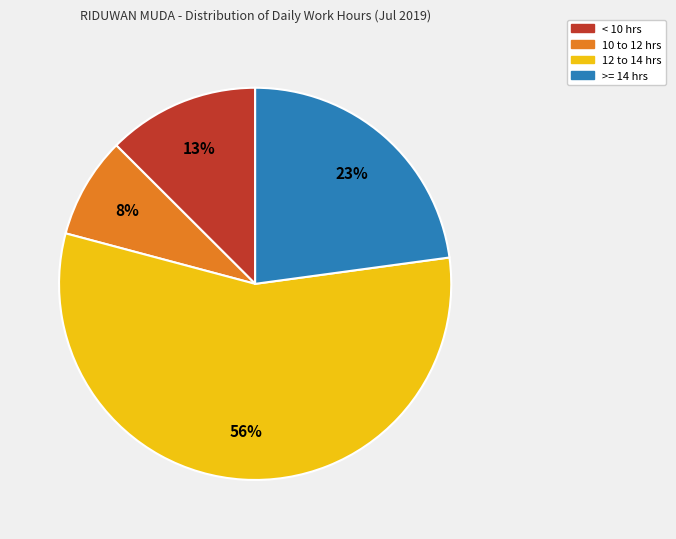

To the nearest percent, what is the average slice percentage?

25%